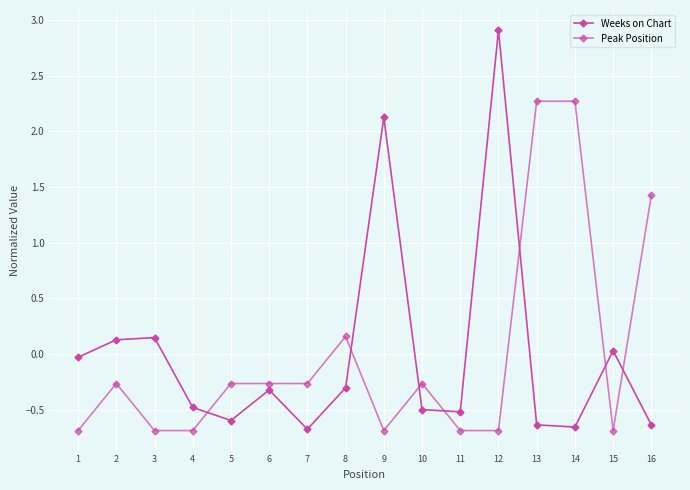

What is the spread (max minus min) of values at 3?

0.8